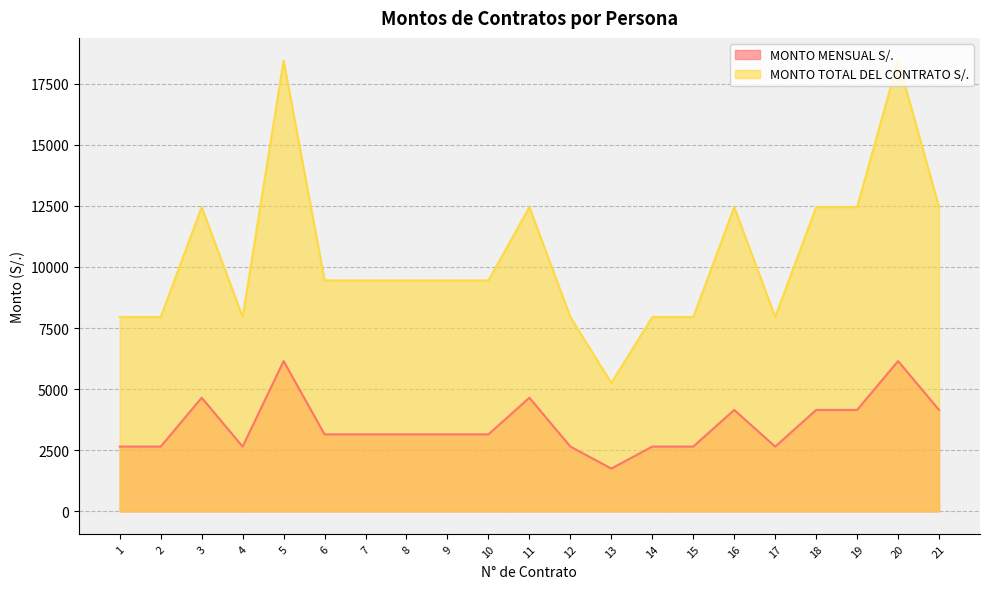

Which label corresponds to the largest value in the chart?

5